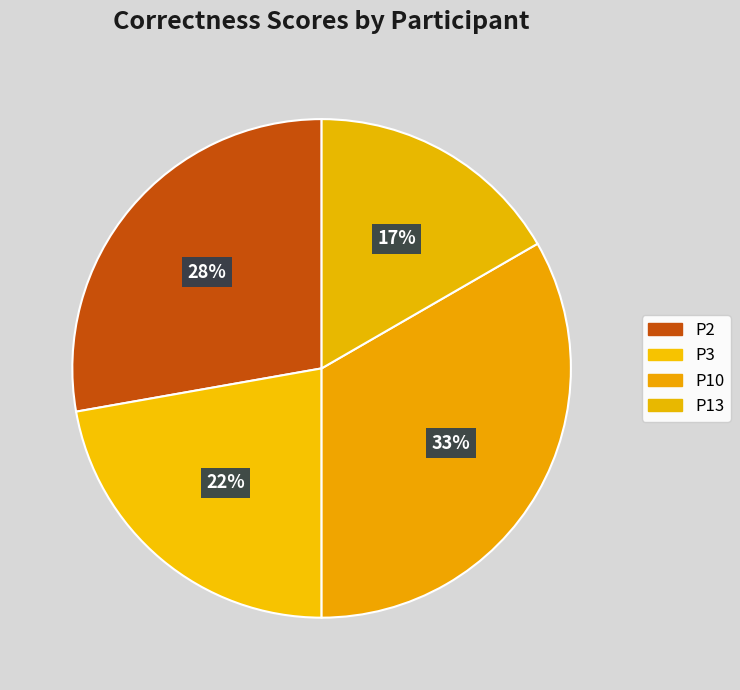

Does P10 account for over 50% of the chart?

No